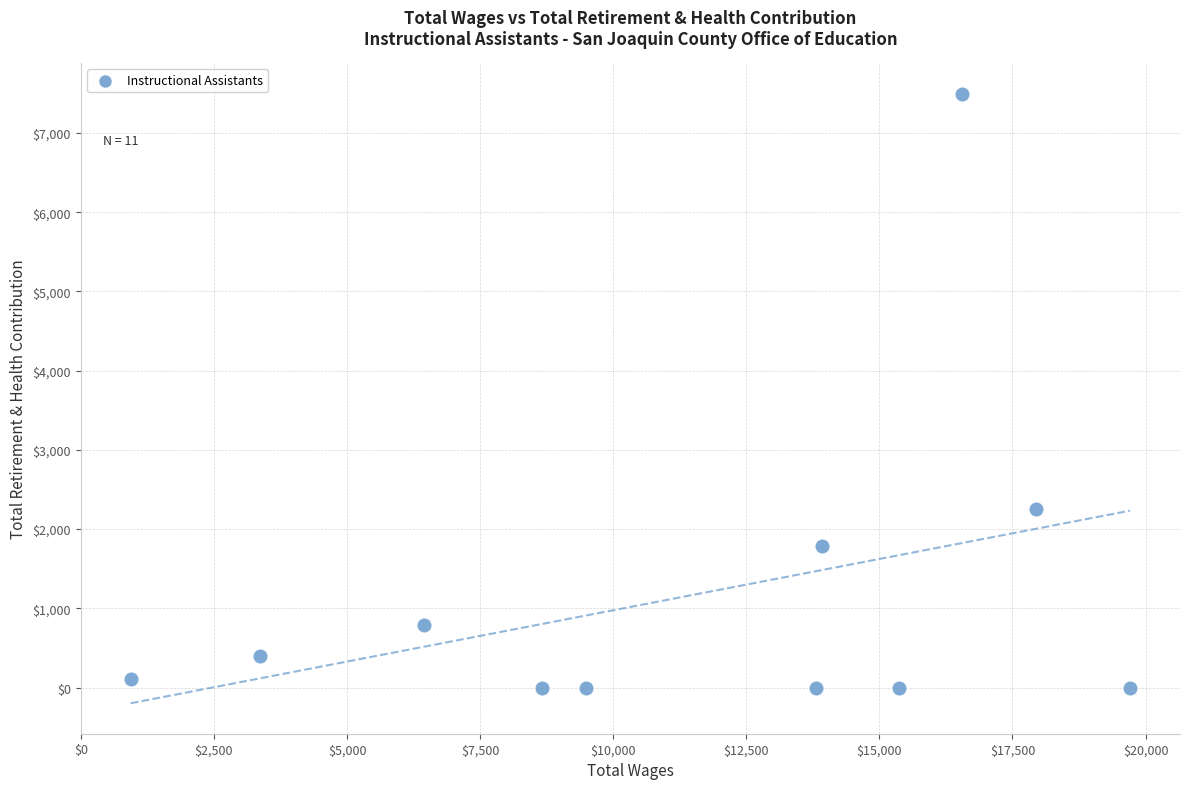

What Y value in the scatter plot is closest to 3748?

2259